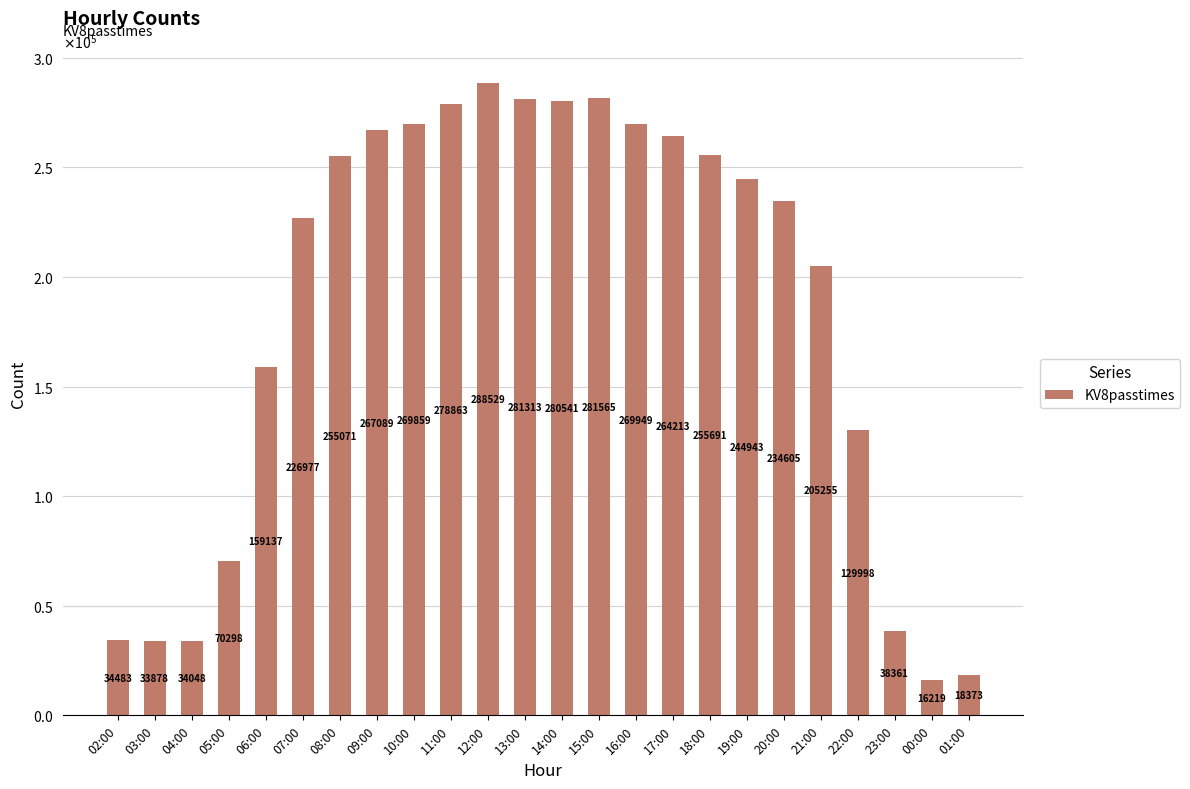

The chart shows a value of 16219 at 00:00. True or false?

True